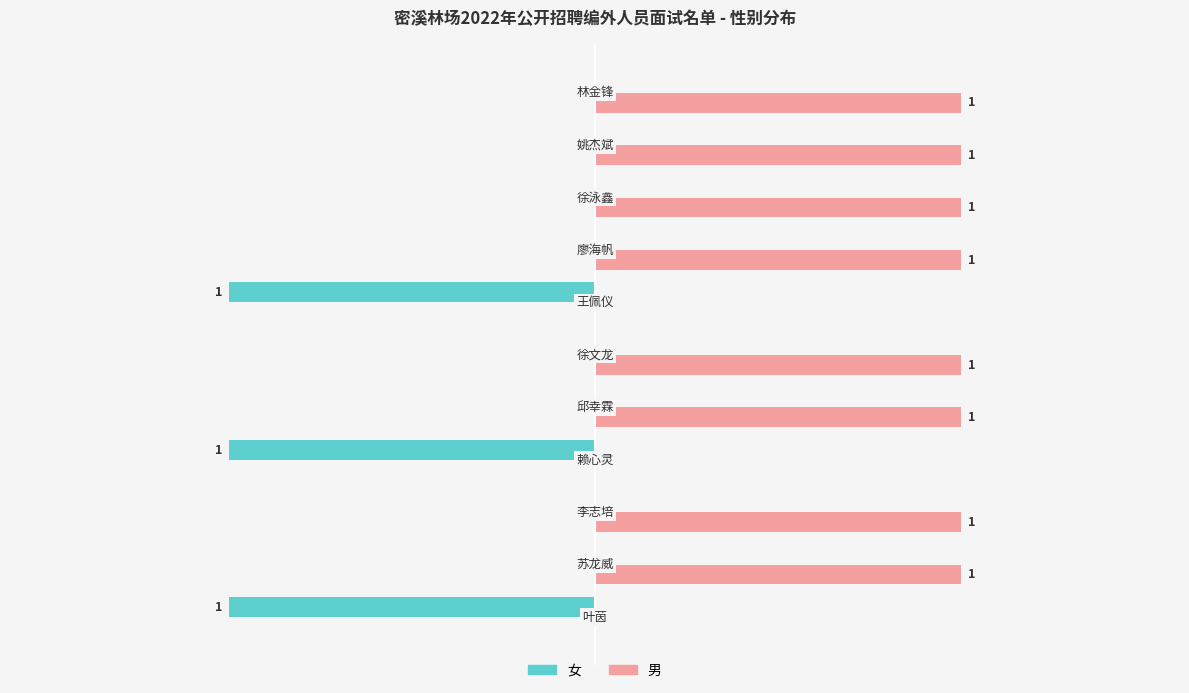

What are all the series names shown in the legend?

女, 男